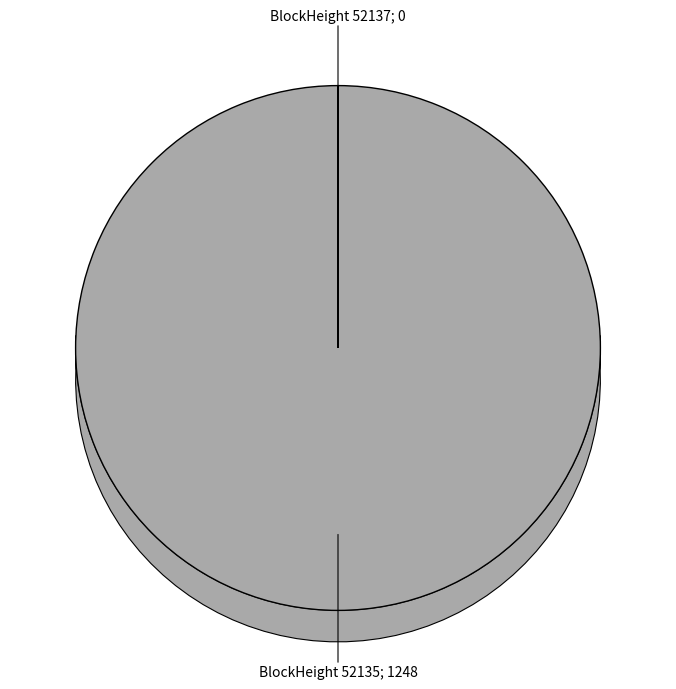

To the nearest percent, what is the difference between the largest and smallest slice percentages?

100%